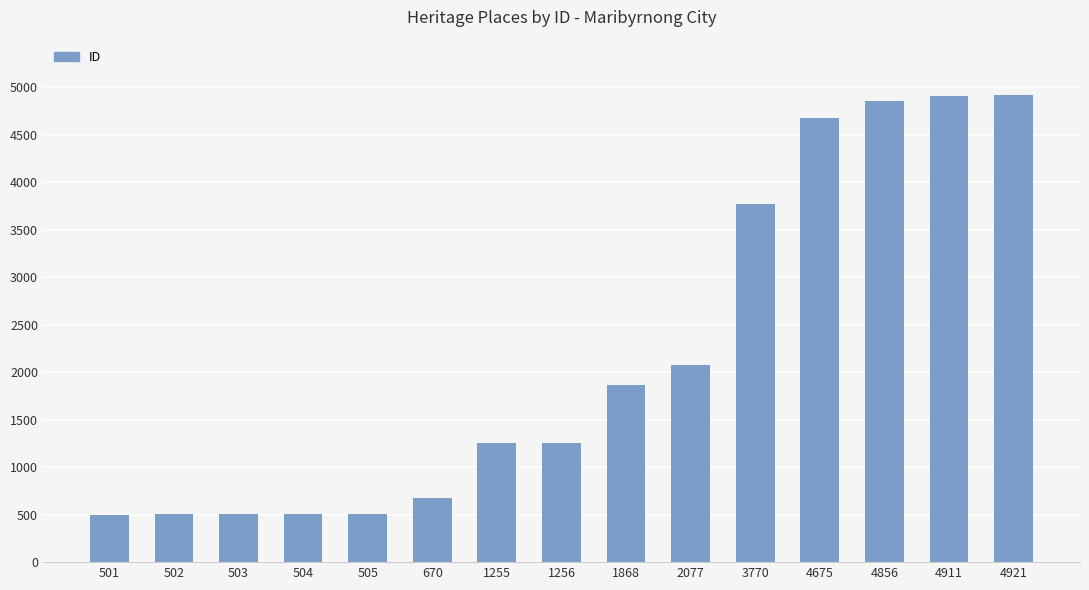

What is the average value?

2185